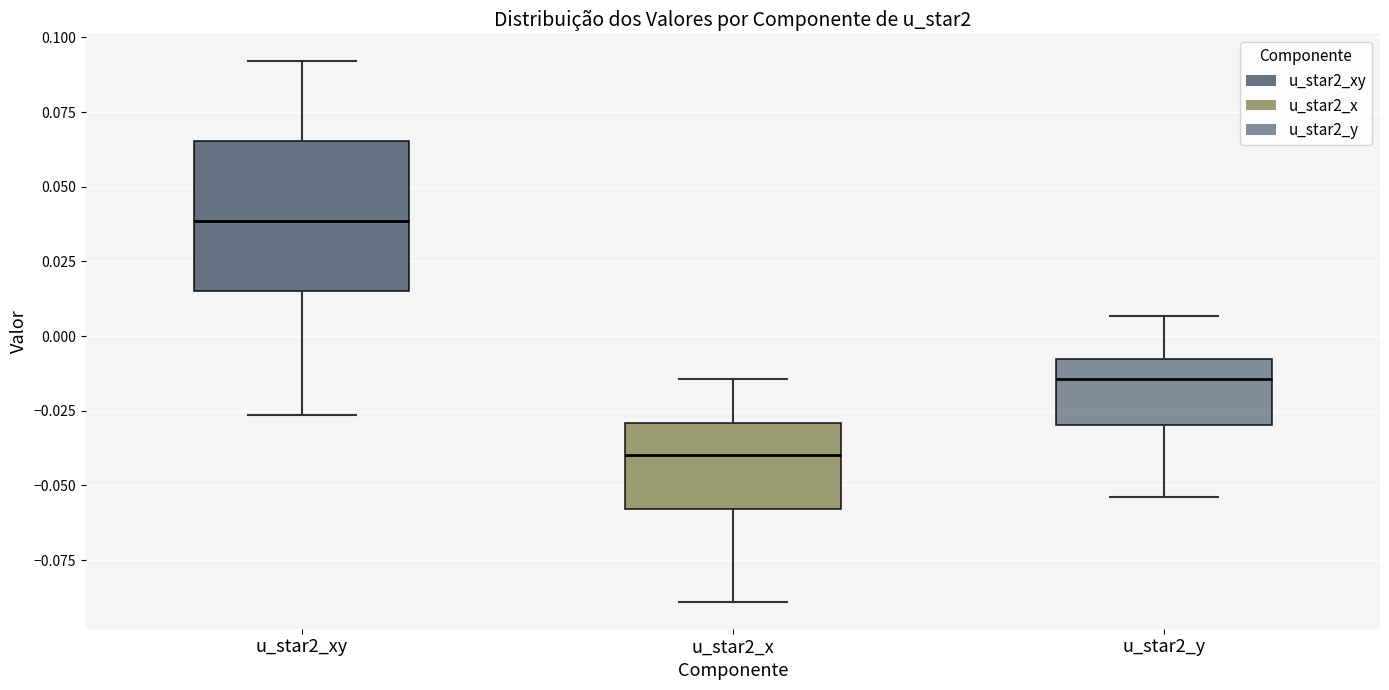

Which box has the lowest median line?

u_star2_x